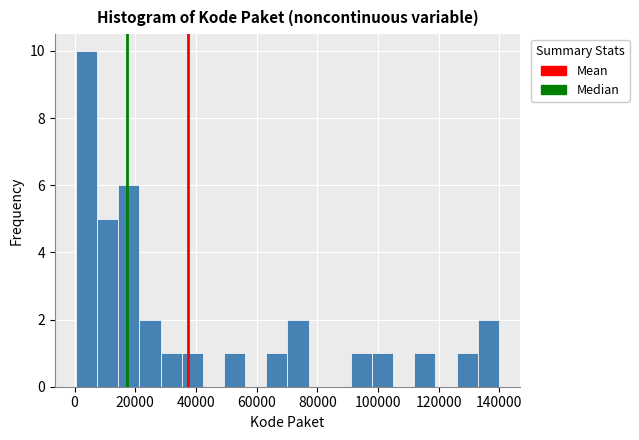

Read against the x-axis, roughly where is the centre of the tallest bar?

4000